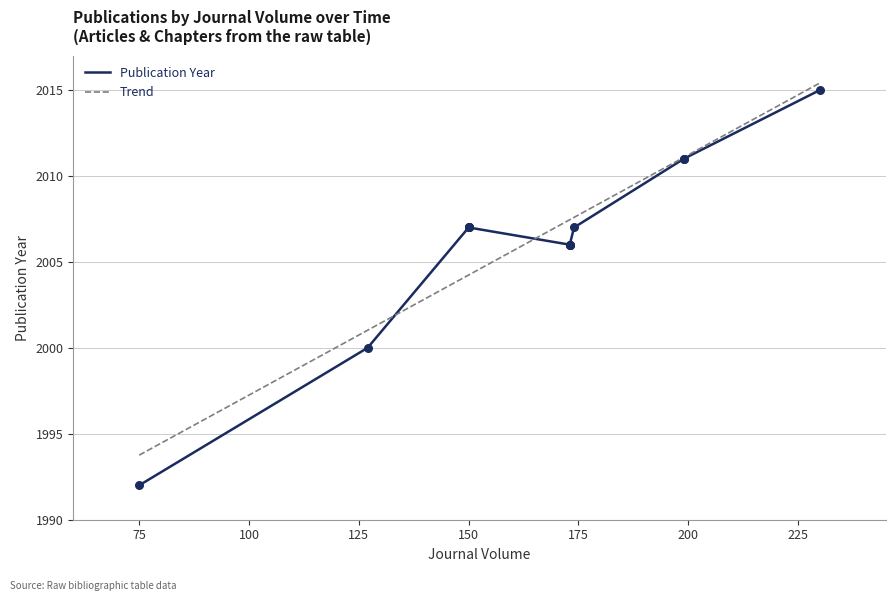

Between 127 and 150, which is larger?

150